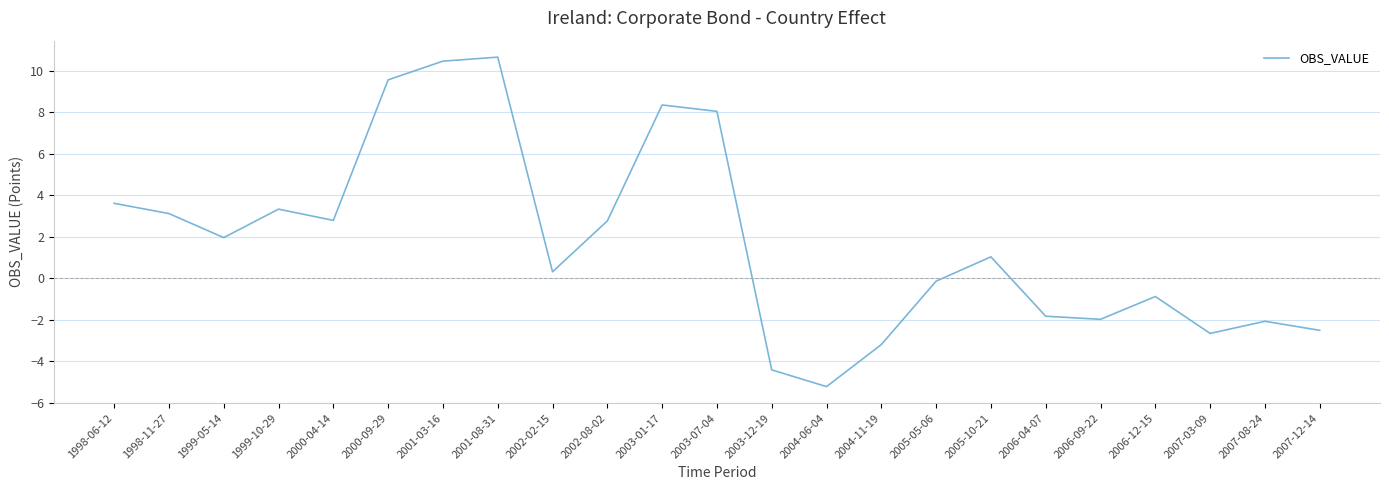

What is the approximate value at 2007-12-14?

-2.5